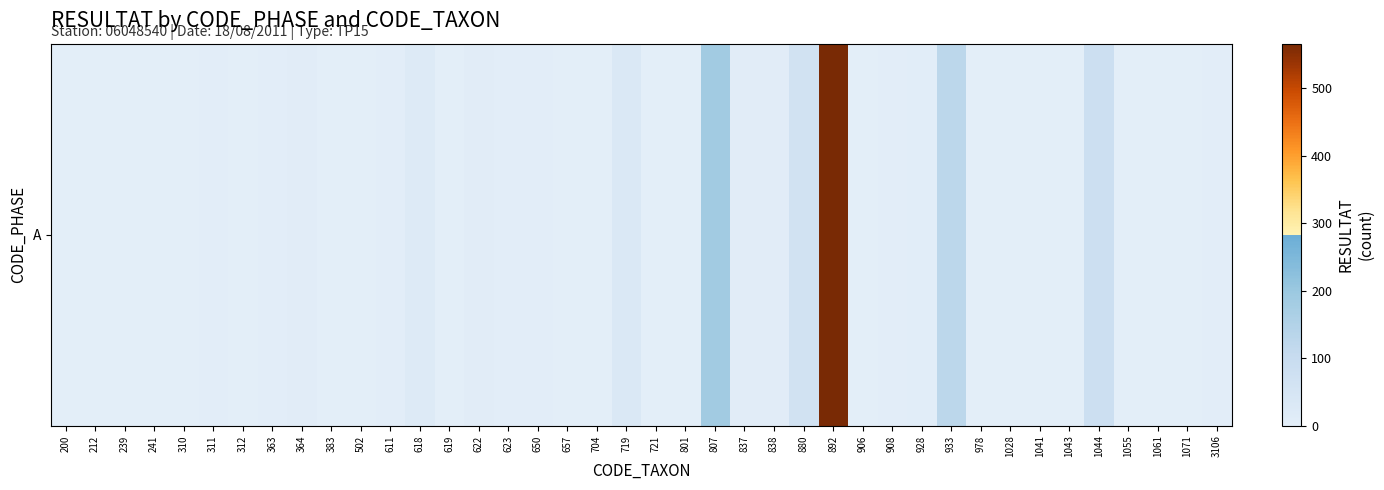

Reading right to left, transcribe all the data shown in this chart.

3	0	1	2	82	0	0	0	2	128	6	3	0	566	68	8	9	184	2	2	29	2	1	3	3	7	0	18	3	1	1	9	4	1	3	1	1	2	0	0